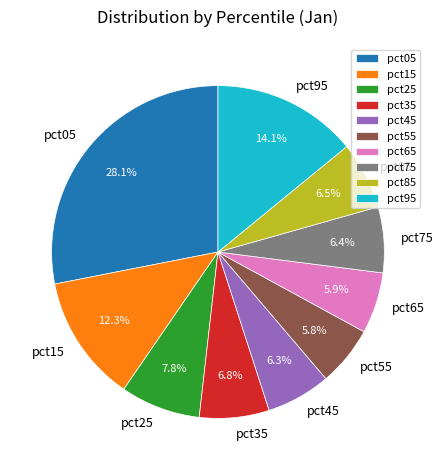

What percentage is the pct05 slice, to the nearest percent?

28%